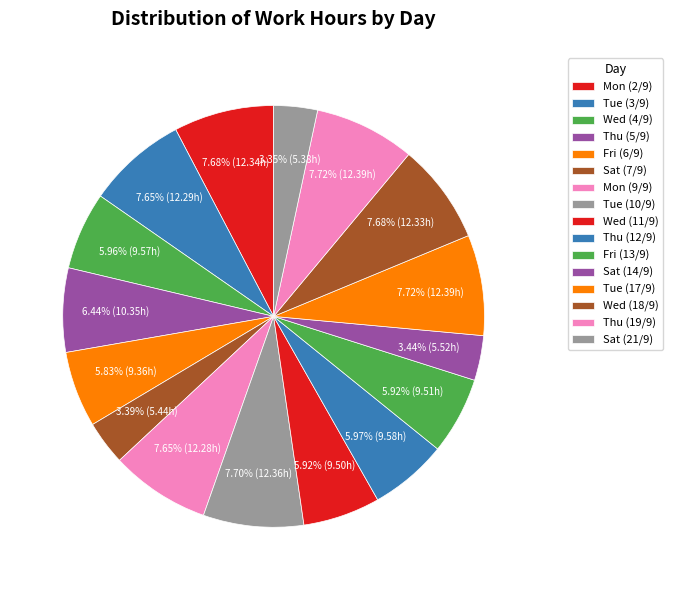

How many slices are in this pie chart?

16